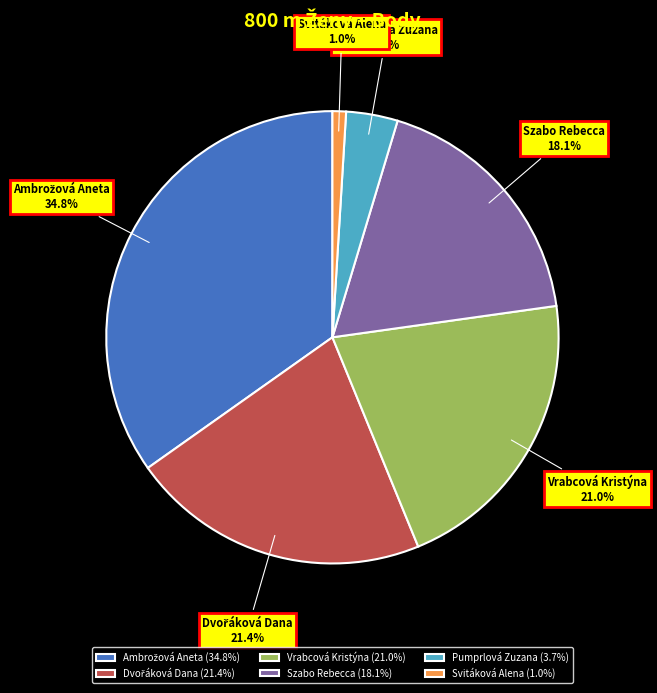

To the nearest percent, what portion does Pumprlová Zuzana represent?

4%